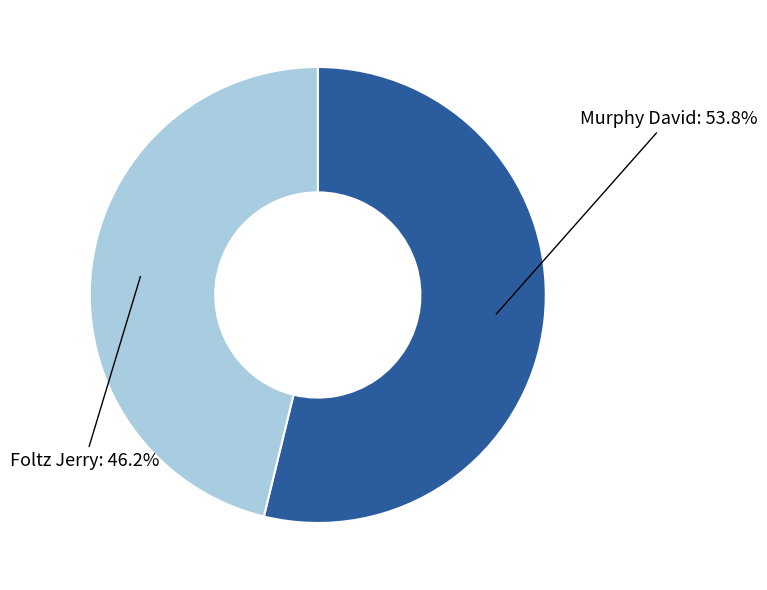

Is there any slice that represents more than half of the pie?

Yes